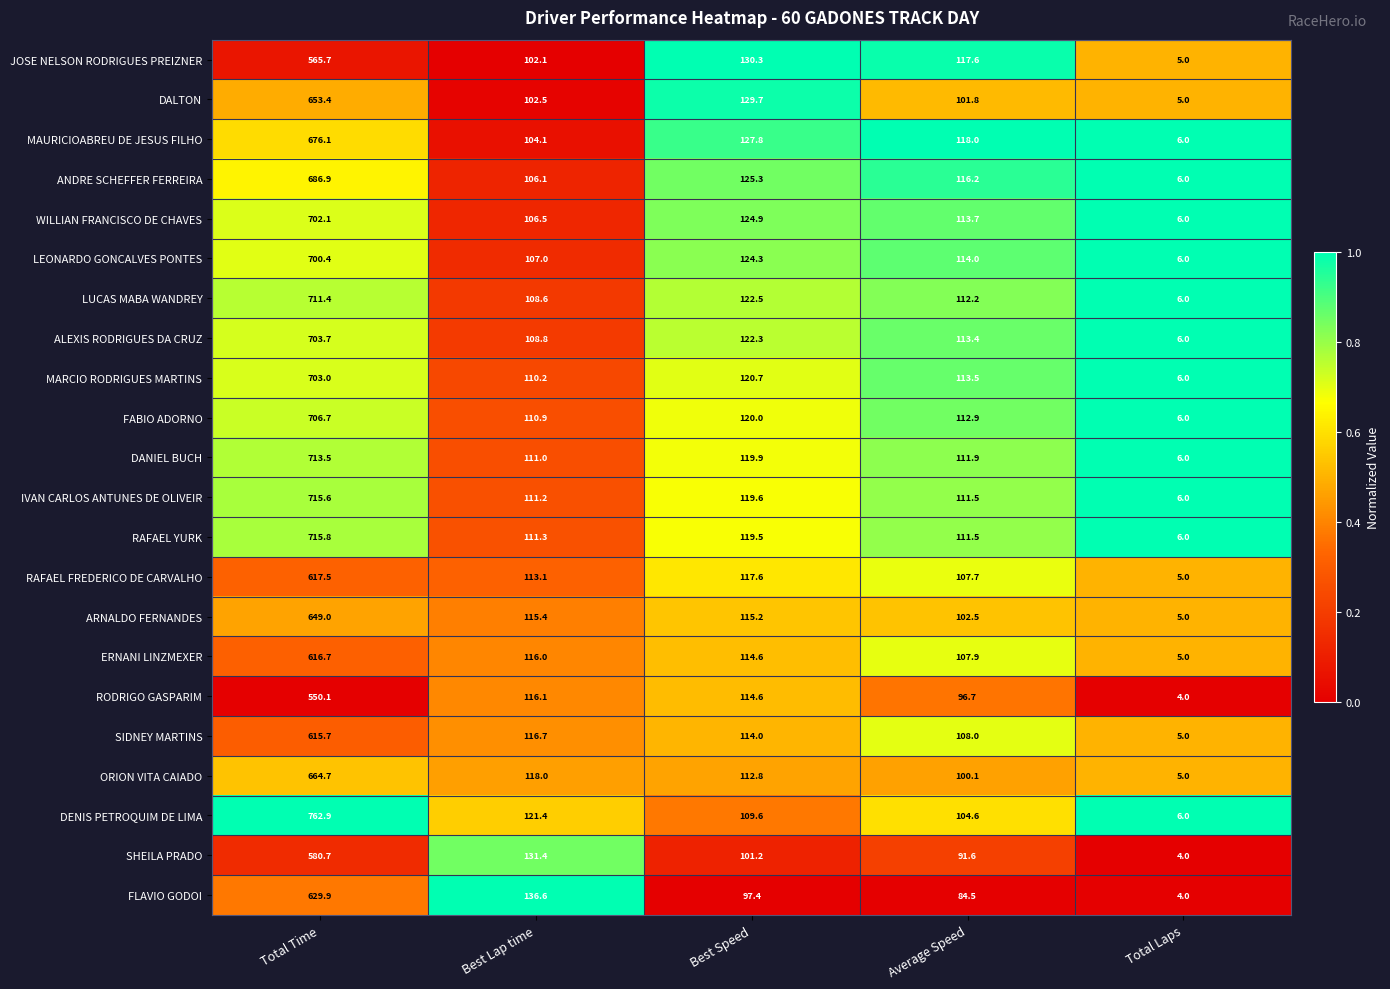

Between Best Lap time and Average Speed, which series saw the biggest shift?

FLAVIO GODOI